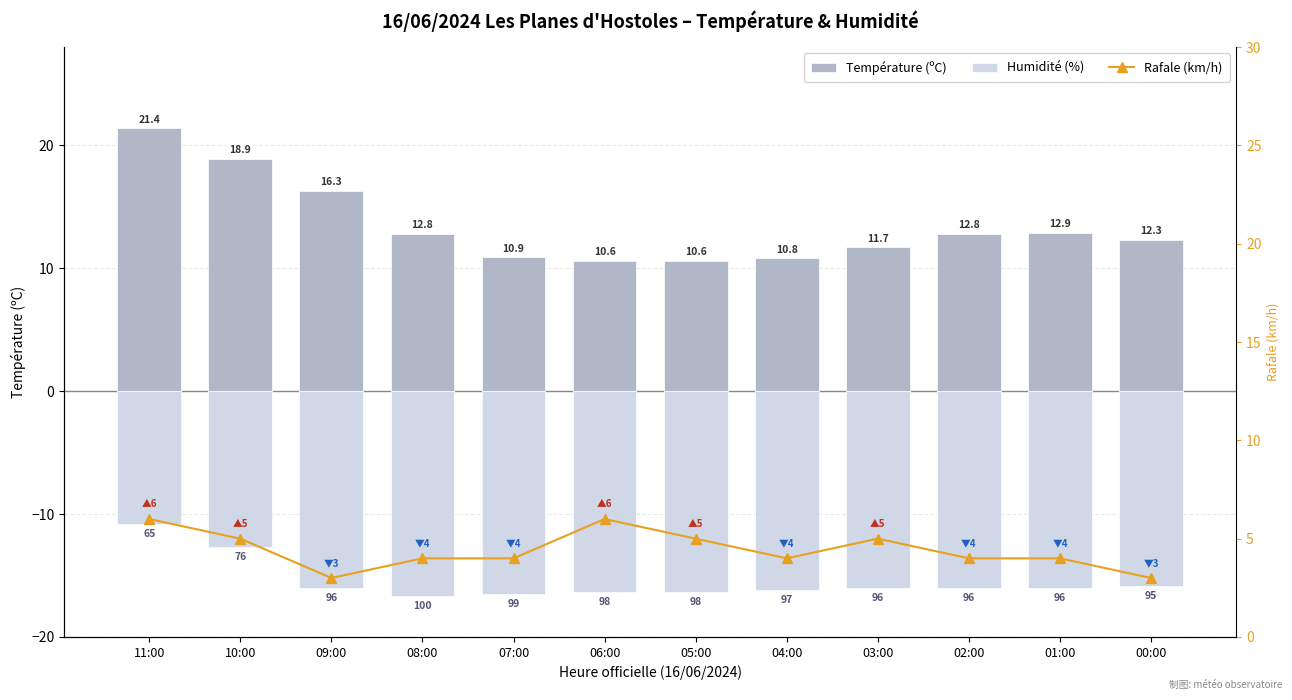

What is the sum of all Humidité (%) values?

-185.3